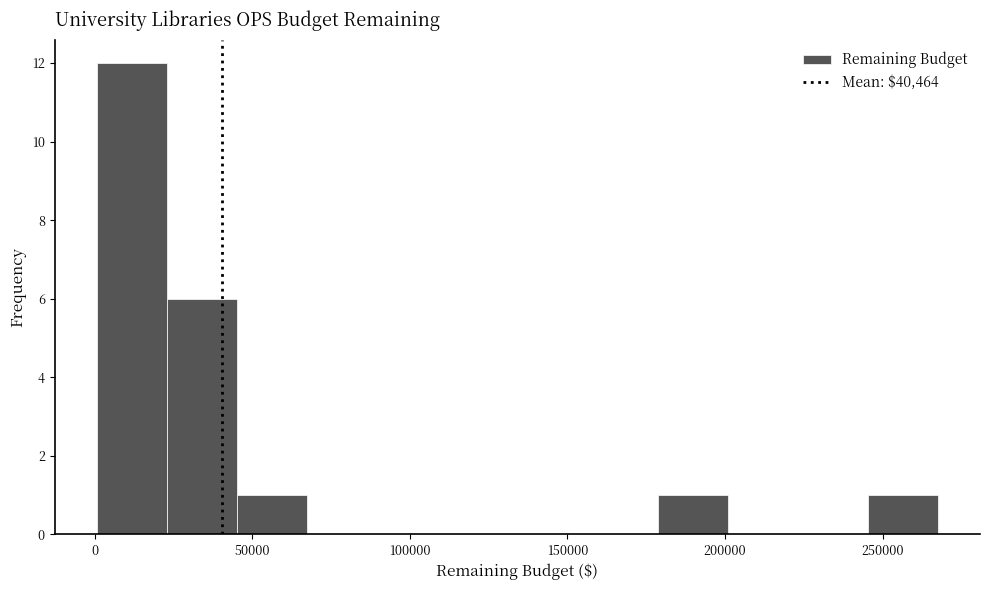

Reading left to right, transcribe this chart: for each bar, give the range it covers on the x-axis and its height. Neither the bar edges nor the heights are printed on the chart, so give them approximately, as read against the axes.

0 to 25000: 12
25000 to 45000: 6
45000 to 65000: 1
65000 to 90000: 0
90000 to 110000: 0
110000 to 135000: 0
135000 to 155000: 0
155000 to 180000: 0
180000 to 200000: 1
200000 to 225000: 0
225000 to 245000: 0
245000 to 270000: 1